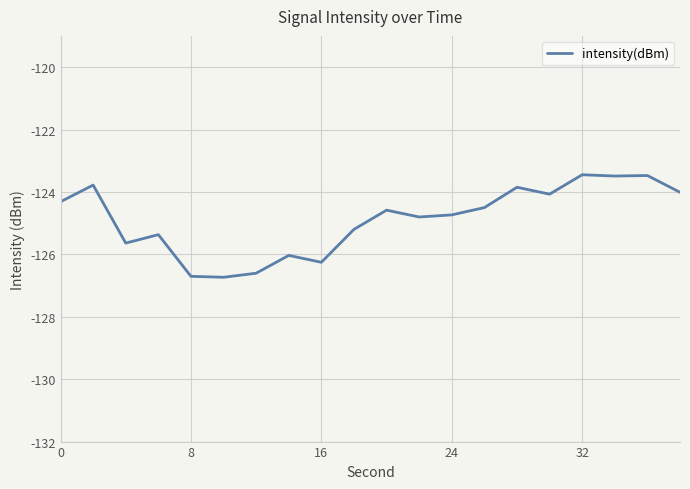

What is the minimum value shown in the chart?

-126.7